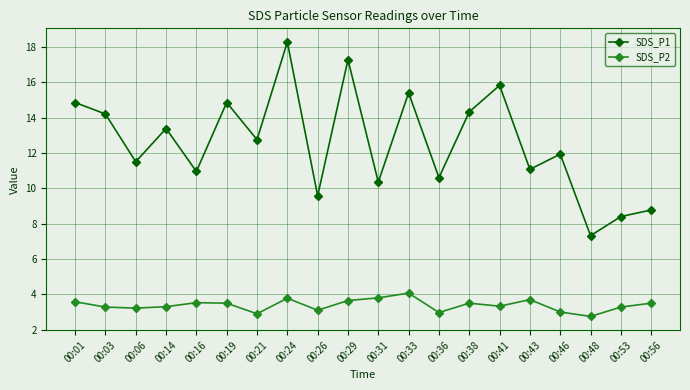

Rank the series by their maximum value, from highest to lowest.

SDS_P1, SDS_P2